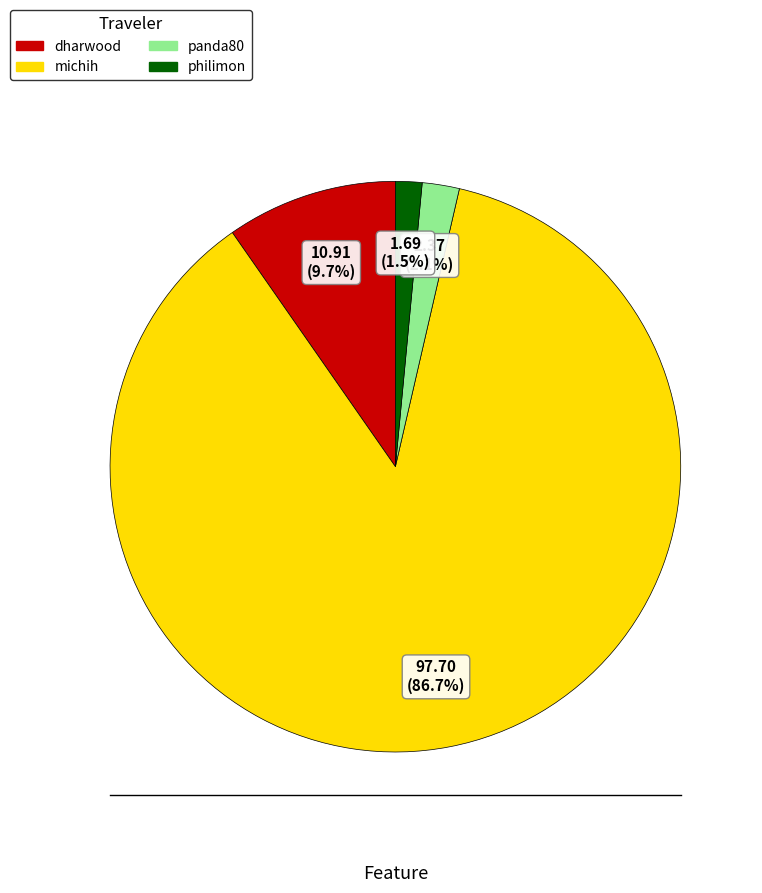

To the nearest percent, what portion does michih represent?

87%